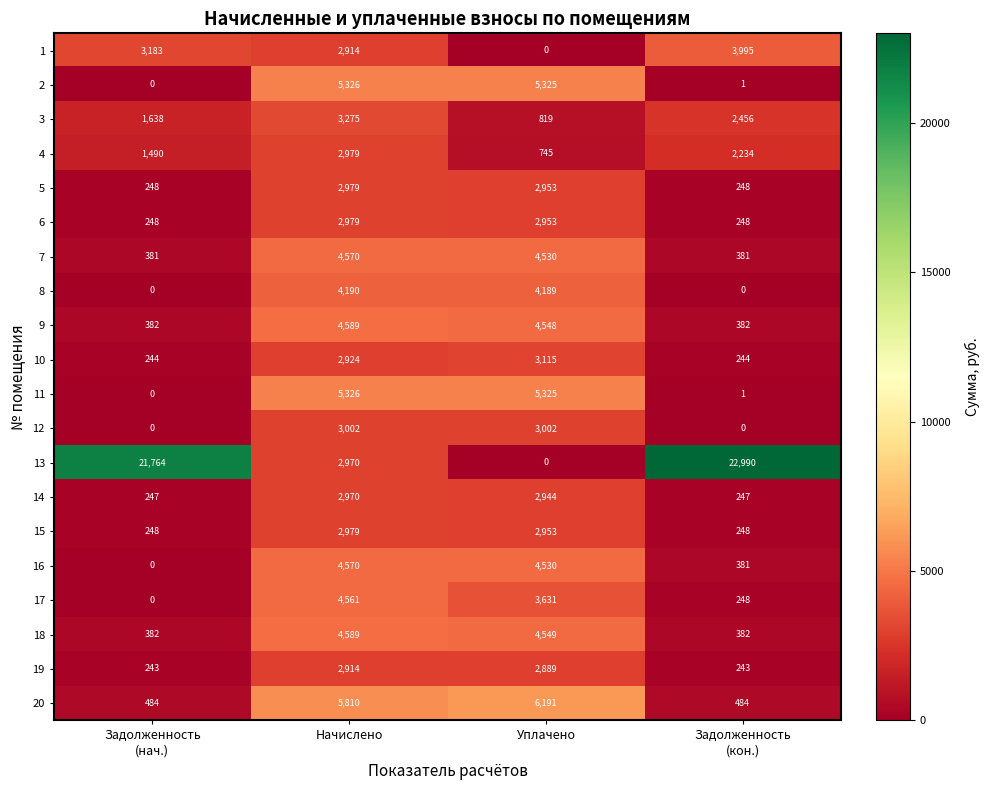

Count the 4 values in the range 1490 to 2979.

3